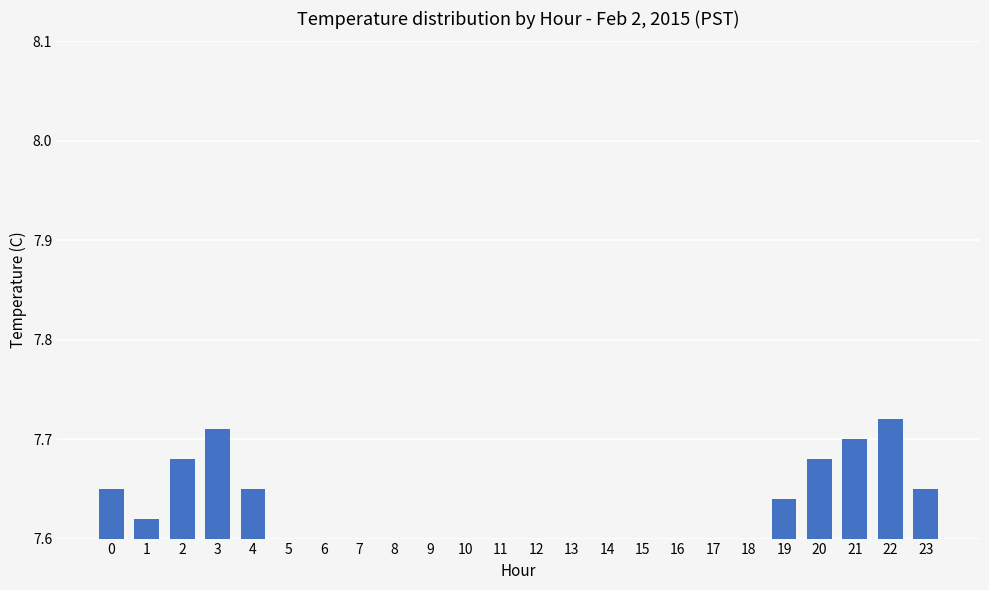

How many values are between 7 and 8?

24